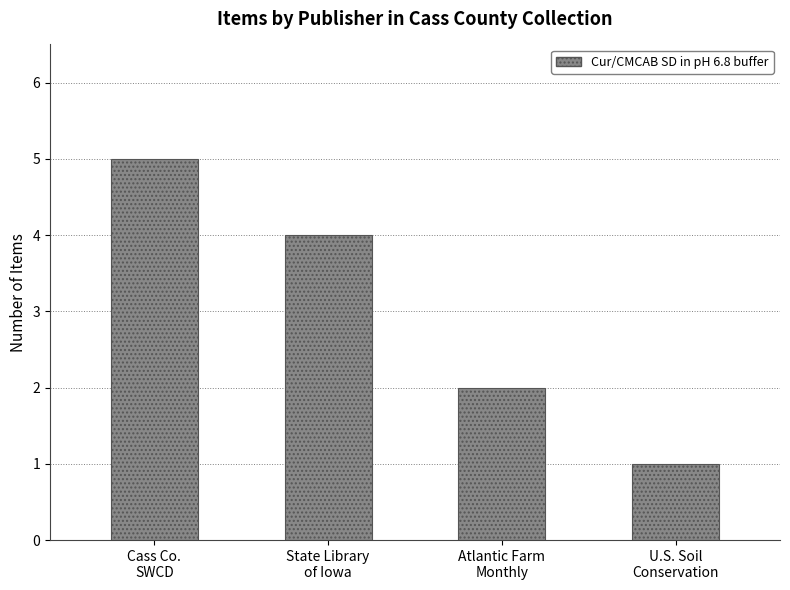

What is the label of the 1st bar from the left?

Cass Co.
SWCD